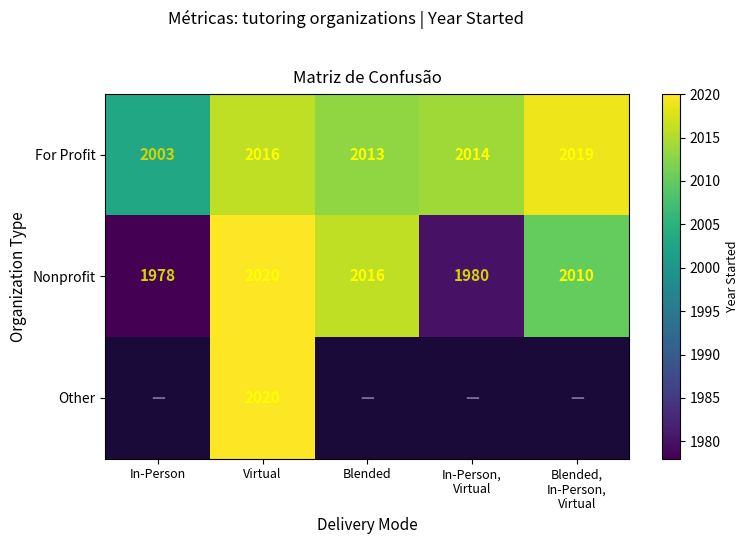

The Nonprofit series shows 1978 at In-Person. True or false?

True